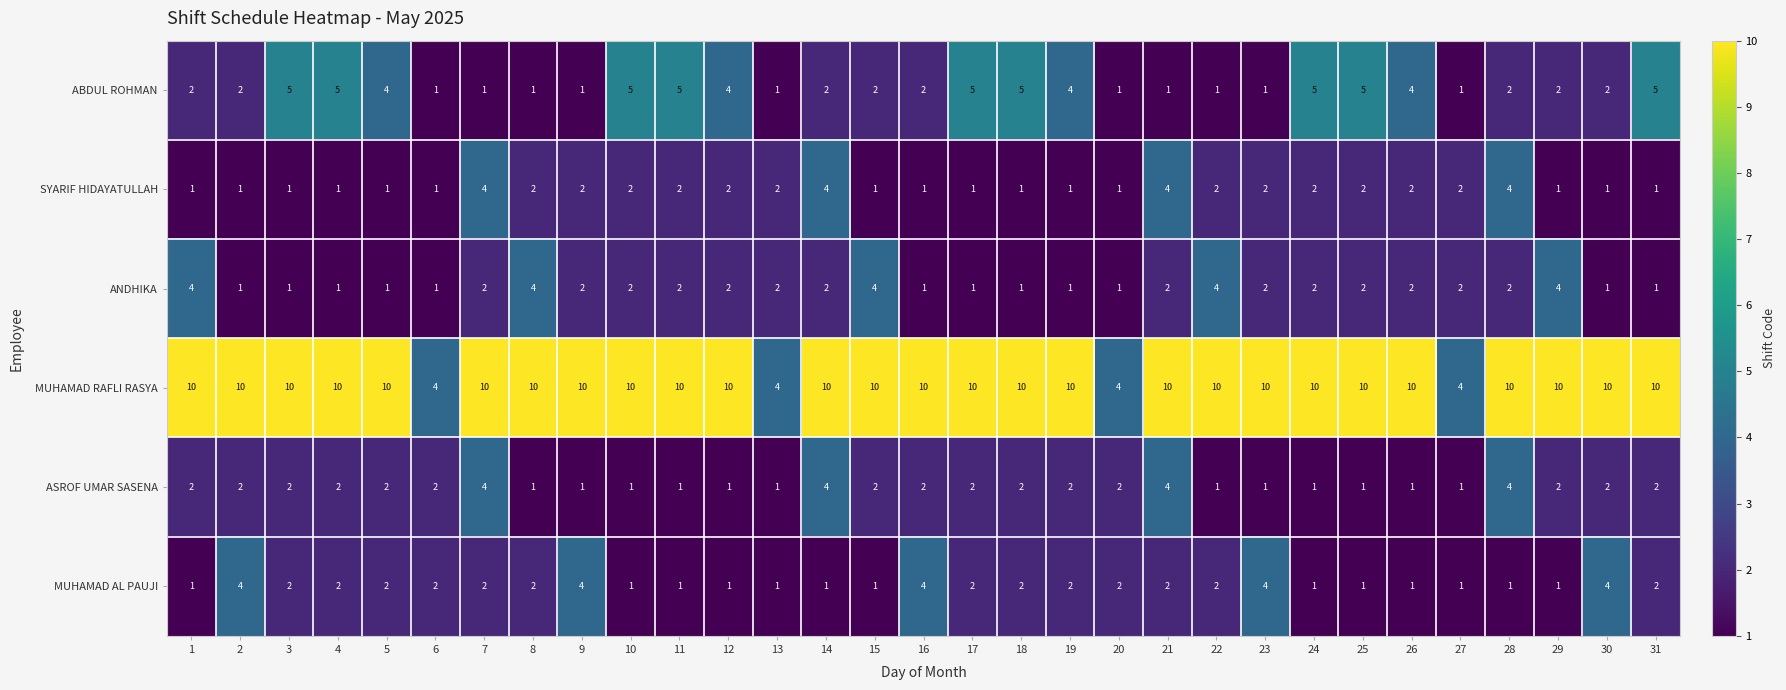

What is the greatest value displayed?

10